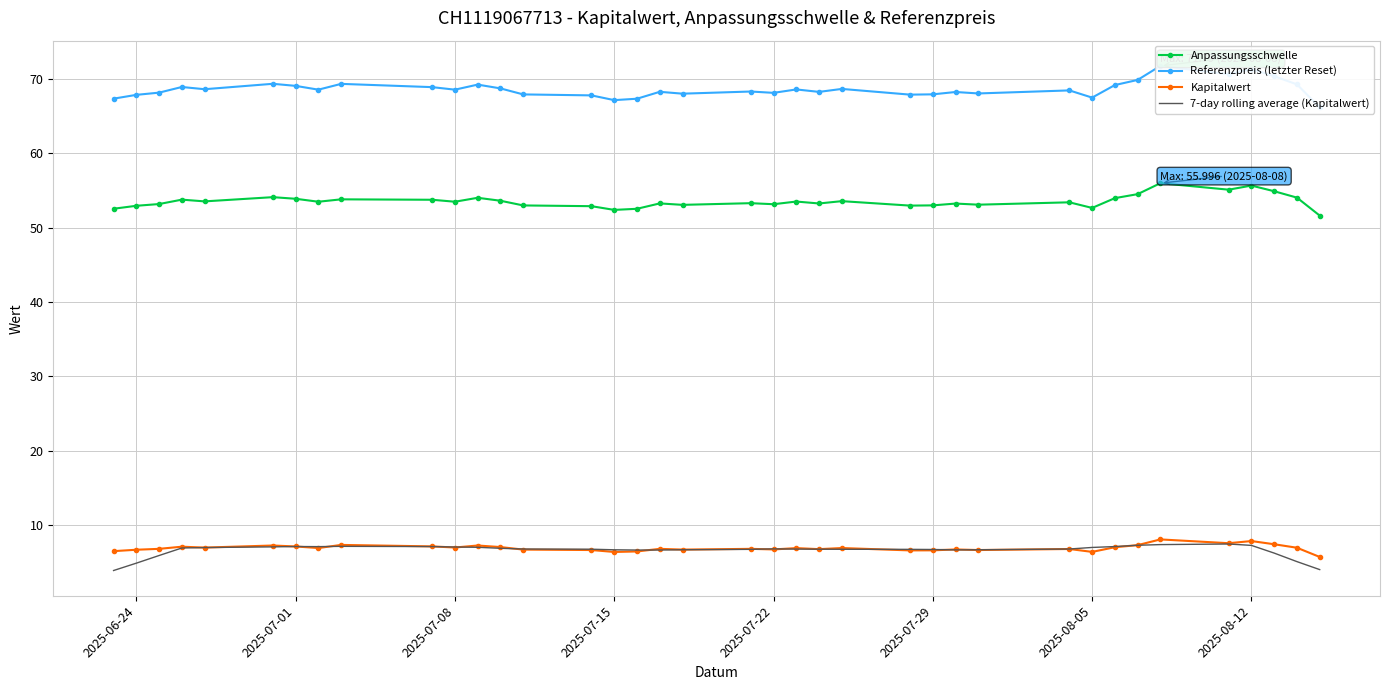

Reading left to right, transcribe all the data shown in this chart.

Anpassungsschwelle: 52.6	53.0	53.2	53.8	53.5	54.1	53.9	53.5	53.8	53.8	53.5	54.0	53.6	53.0	52.9	52.4	52.5	53.3	53.1	53.3	53.2	53.5	53.3	53.6	53.0	53.0	53.3	53.1	53.4	52.7	54.0	54.5	56.0	55.1	55.7	54.9	54.1	51.6
Referenzpreis (letzter Reset): 67.4	67.9	68.2	69.0	68.7	69.4	69.1	68.6	69.4	68.9	68.6	69.3	68.8	68.0	67.8	67.2	67.4	68.3	68.0	68.3	68.2	68.6	68.3	68.7	67.9	68.0	68.3	68.1	68.5	67.5	69.2	69.9	71.8	70.7	71.4	70.4	69.3	66.2
Kapitalwert: 6.5	6.6	6.8	7.0	6.9	7.2	7.1	6.9	7.3	7.1	6.9	7.2	7.0	6.7	6.6	6.3	6.4	6.8	6.7	6.8	6.7	6.9	6.7	6.9	6.5	6.6	6.7	6.6	6.7	6.3	7.0	7.3	8.0	7.5	7.8	7.4	6.9	5.7
7-day rolling average (Kapitalwert): 3.8	4.8	5.9	6.9	6.9	7.0	7.1	7.1	7.1	7.1	7.0	7.0	6.8	6.7	6.7	6.6	6.6	6.6	6.6	6.7	6.8	6.7	6.7	6.7	6.7	6.7	6.6	6.6	6.7	6.9	7.1	7.2	7.3	7.4	7.2	6.2	5.0	4.0